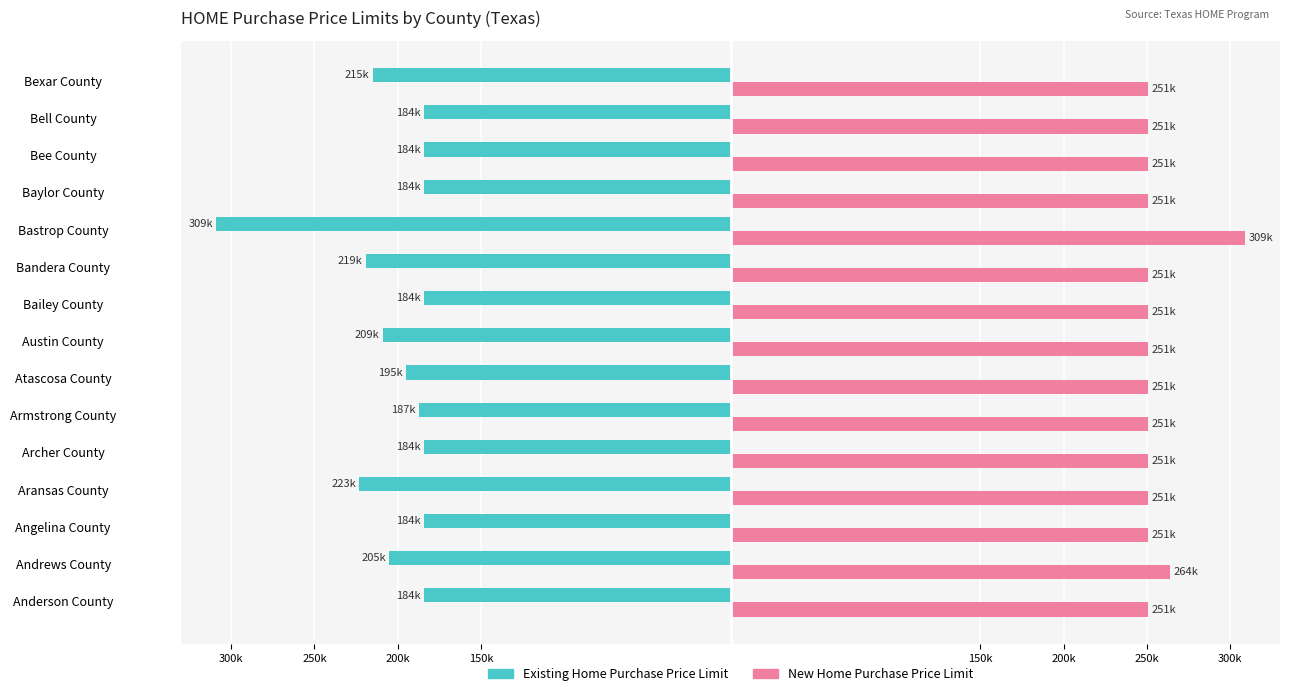

What are all the series names shown in the legend?

Existing Home Purchase Price Limit, New Home Purchase Price Limit